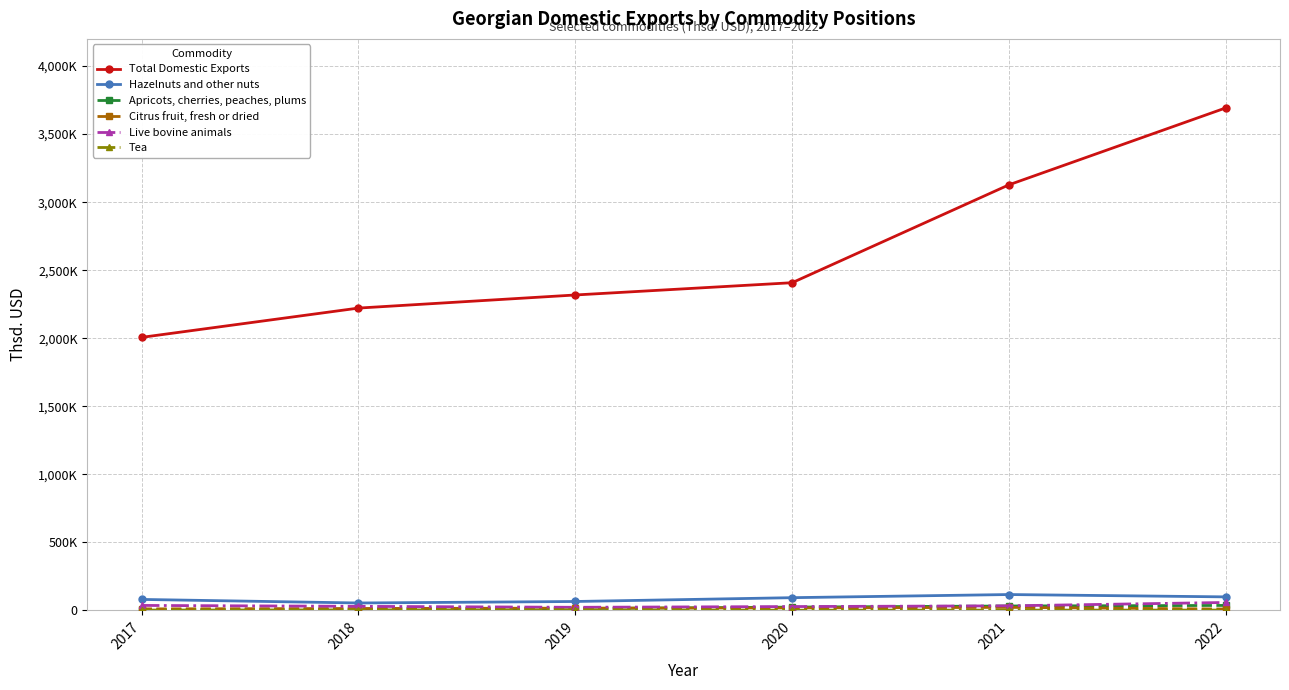

Where does the Live bovine animals series first go above 33115?

2017